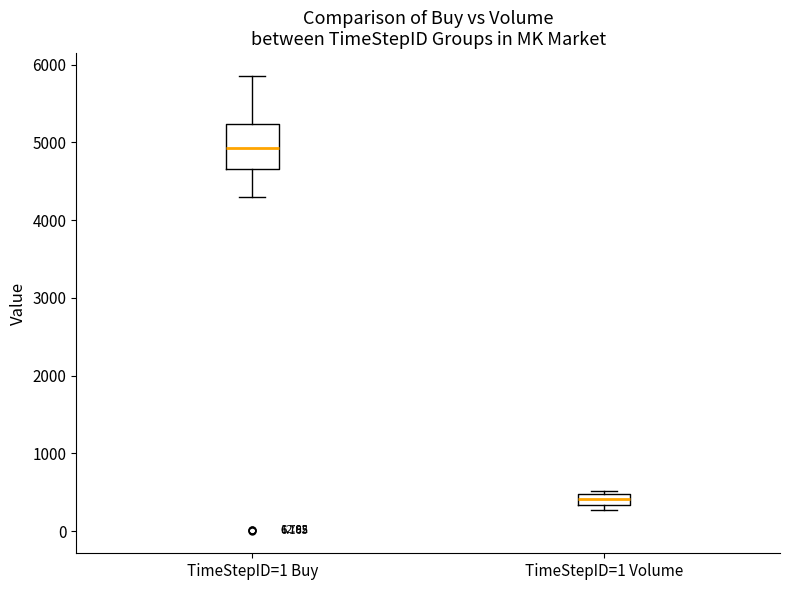

Where does the median line of the box for TimeStepID=1 Buy sit on the y-axis? The values are not printed on the chart, so give them approximately, as read against the axis.

4900